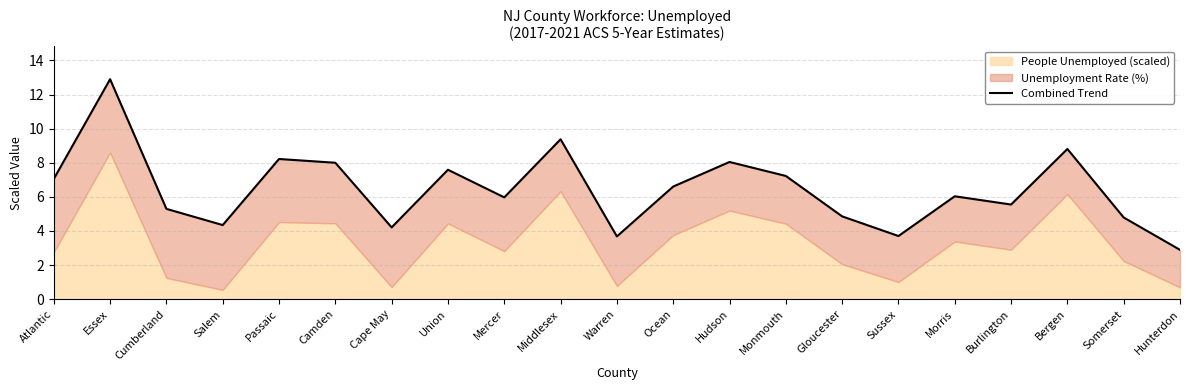

What is the value of the 11th point from the left?

3.7